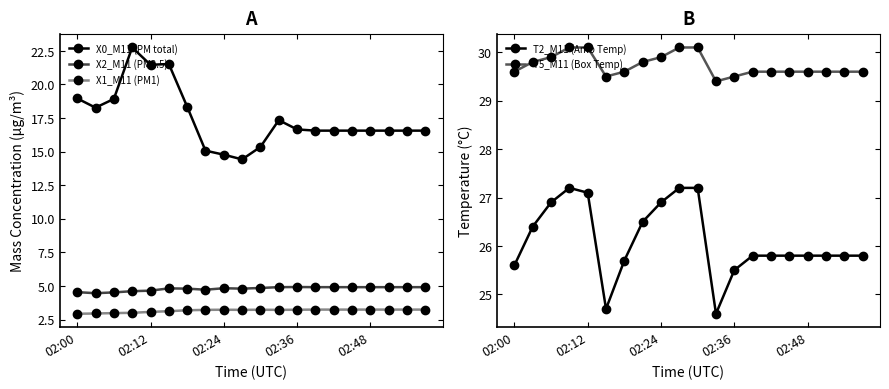

True or false: X1_M11 (PM1) has more than 0 interior local peaks.

True